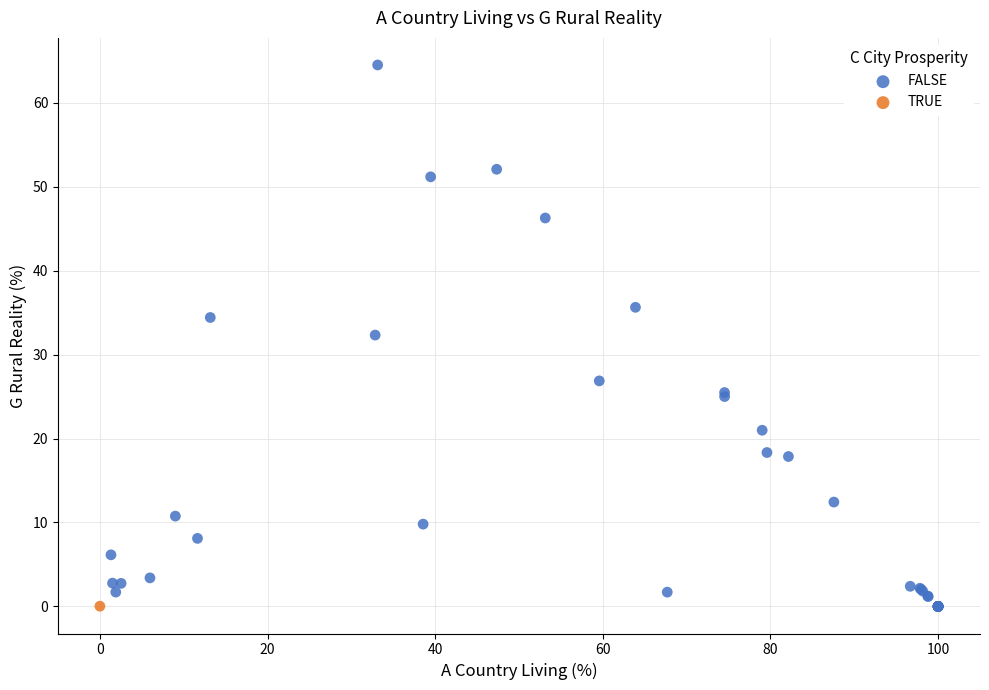

What are all the series names shown in the legend?

FALSE, TRUE